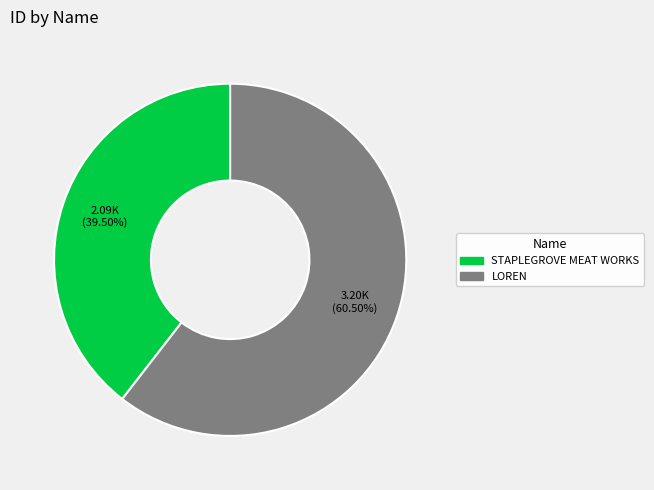

Which has a higher value, STAPLEGROVE MEAT WORKS or LOREN?

LOREN